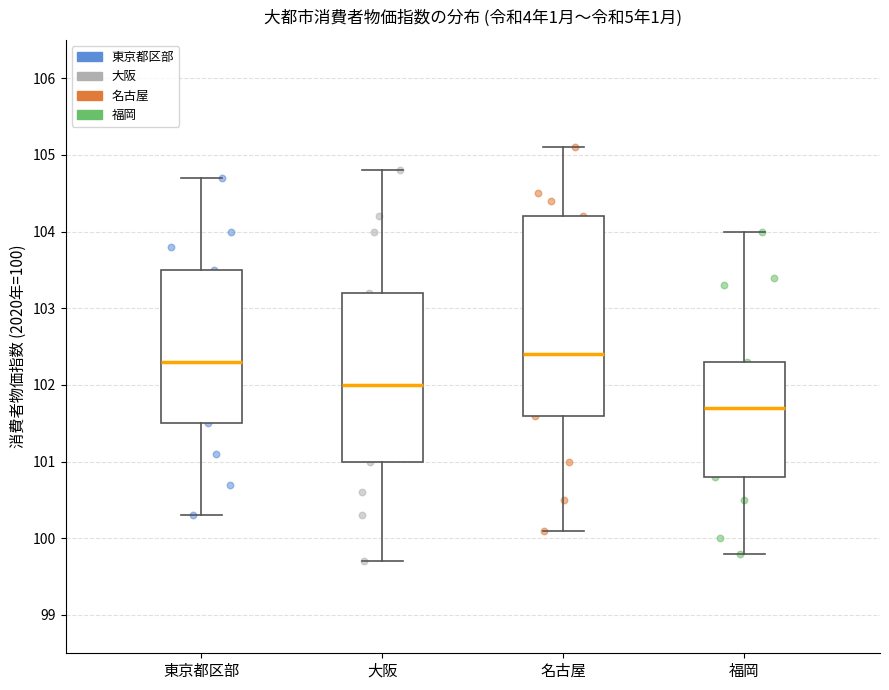

Reading left to right, transcribe this box plot: for each box, give where its median line is, the range the box spans, and where its two whiskers end, as read against the y-axis. The values are not printed on the chart, so give them approximately, as read against the axis.

東京都区部: median 102.3, box 101.5 to 103.5, whiskers 100.3 to 104.7
大阪: median 102.0, box 101.0 to 103.2, whiskers 99.7 to 104.8
名古屋: median 102.4, box 101.6 to 104.2, whiskers 100.1 to 105.1
福岡: median 101.7, box 100.8 to 102.3, whiskers 99.8 to 104.0